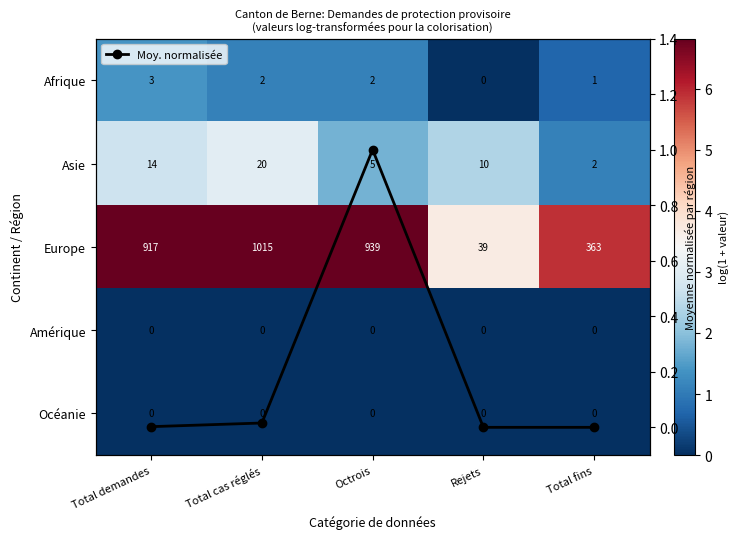

Is it true that Amérique equals 0.0 at Total demandes?

True